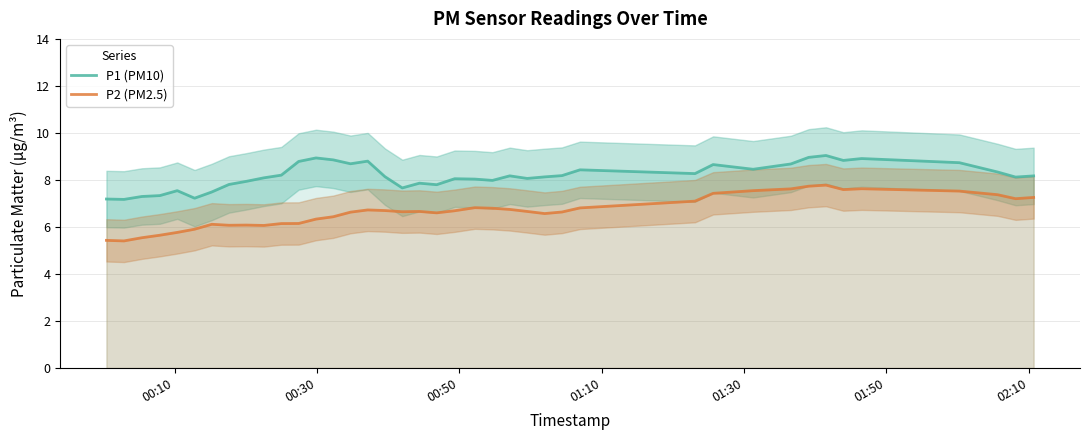

Rank the series by their maximum value, from lowest to highest.

P2 (PM2.5), P1 (PM10)